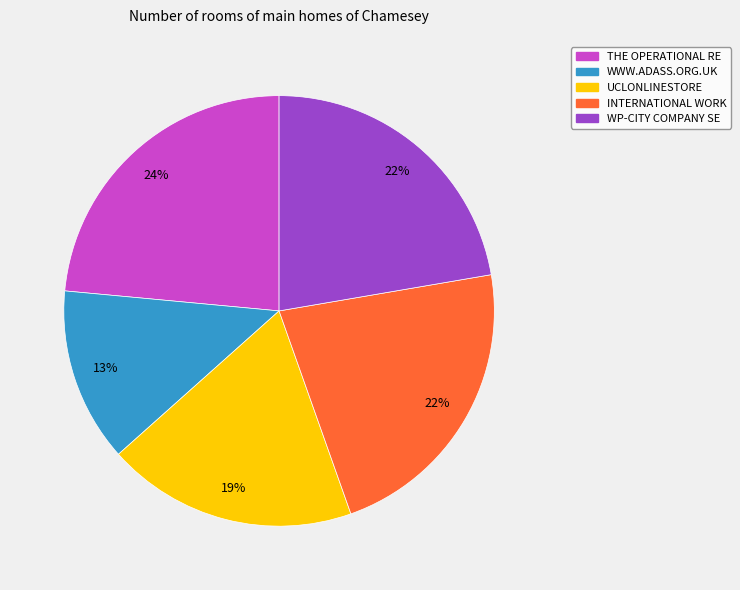

To the nearest percent, what percentage of the pie is WP-CITY COMPANY SE?

22%